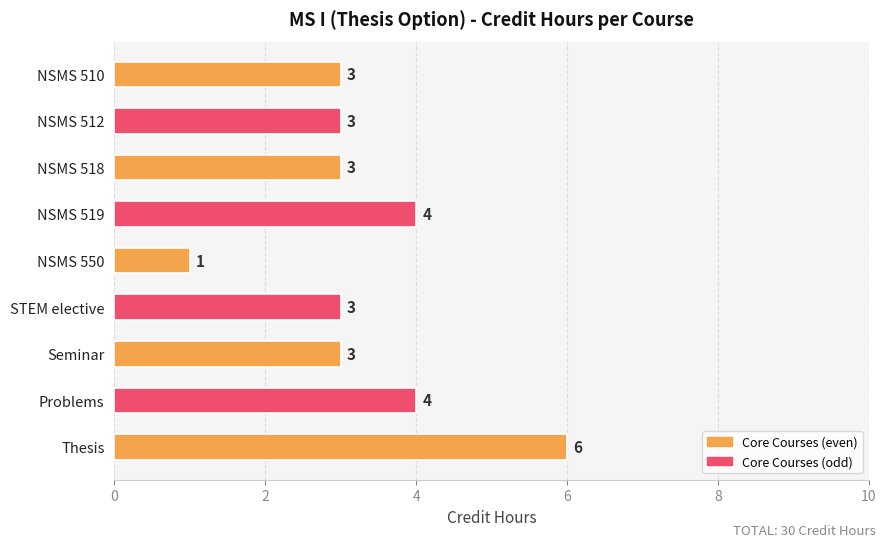

Reading bottom to top, what are all the values shown in this chart?

6	4	3	3	1	4	3	3	3